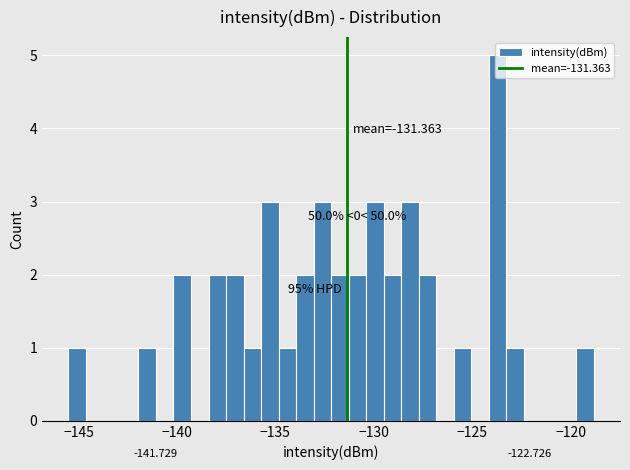

Read against the x-axis, roughly where is the centre of the tallest bar?

-123.5